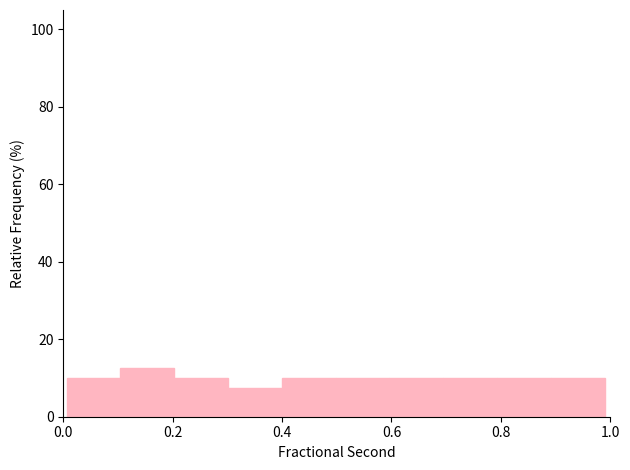

What is the height of the bar covering 0.10 to 0.20 on the x-axis? Neither the bar edges nor the heights are printed on the chart, so give them approximately, as read against the axes.

12